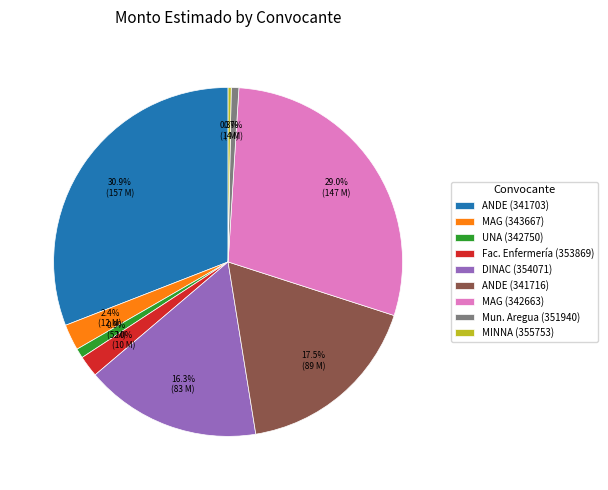

Is the sum of MINNA (355753) and MAG (342663) greater than half?

No